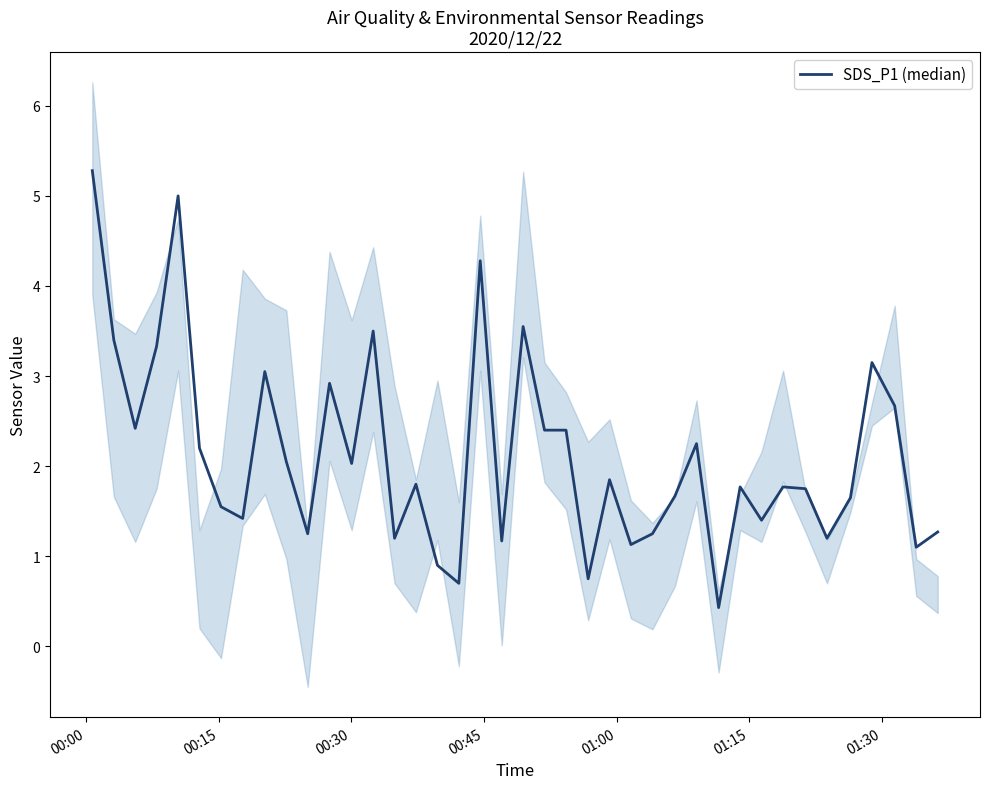

Is it true that the value at 16 is 0.3?

False